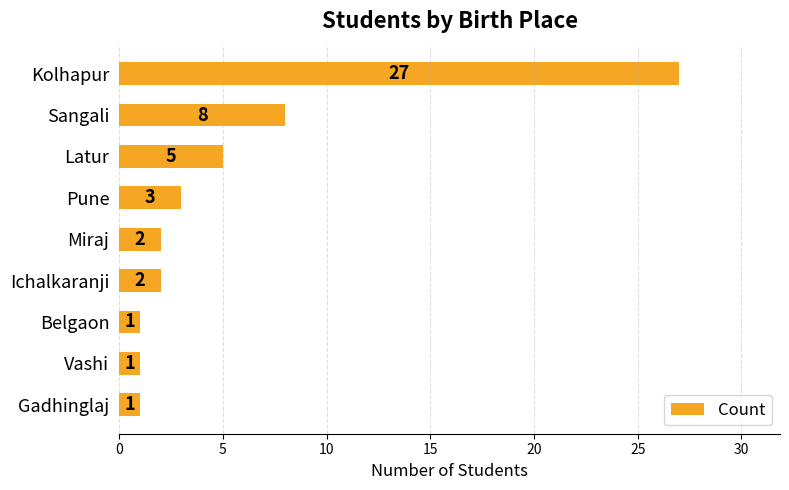

What is the smallest value displayed?

1